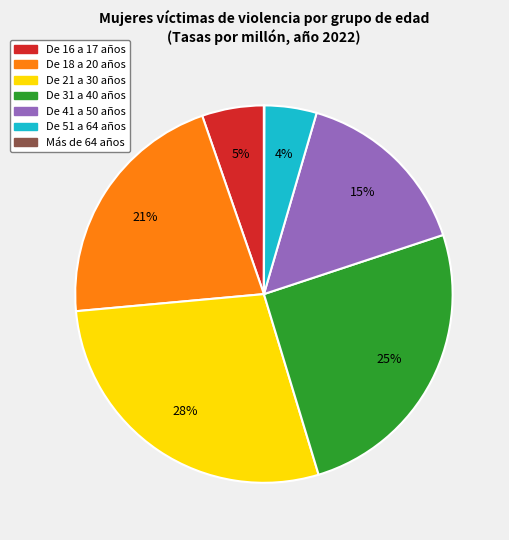

Is it true that De 18 a 20 años is 33% of the pie?

False